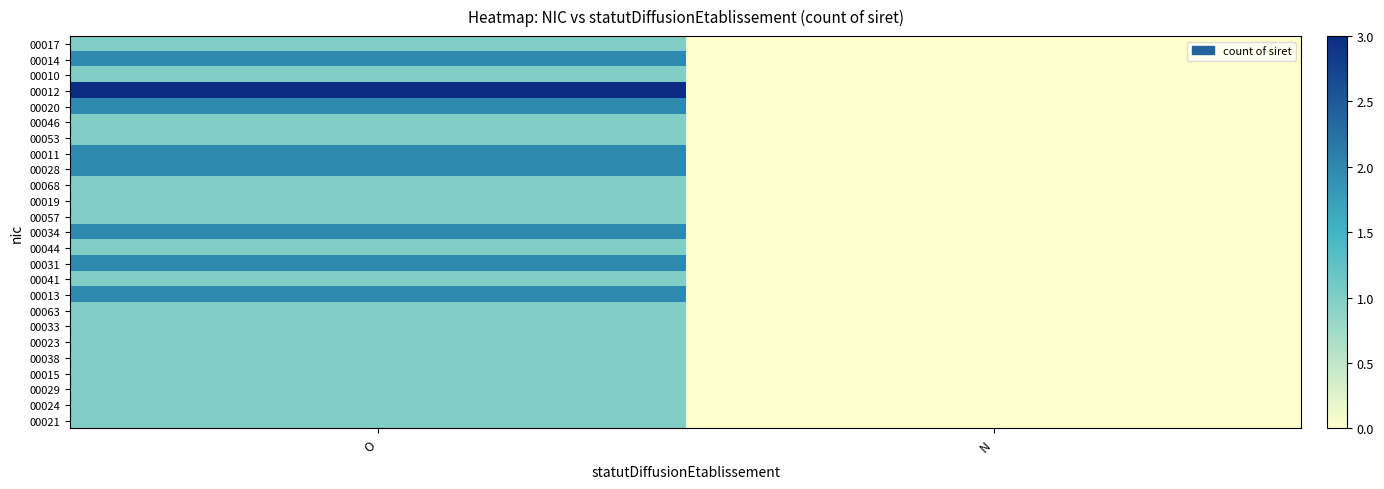

How many data points does each series have?

2